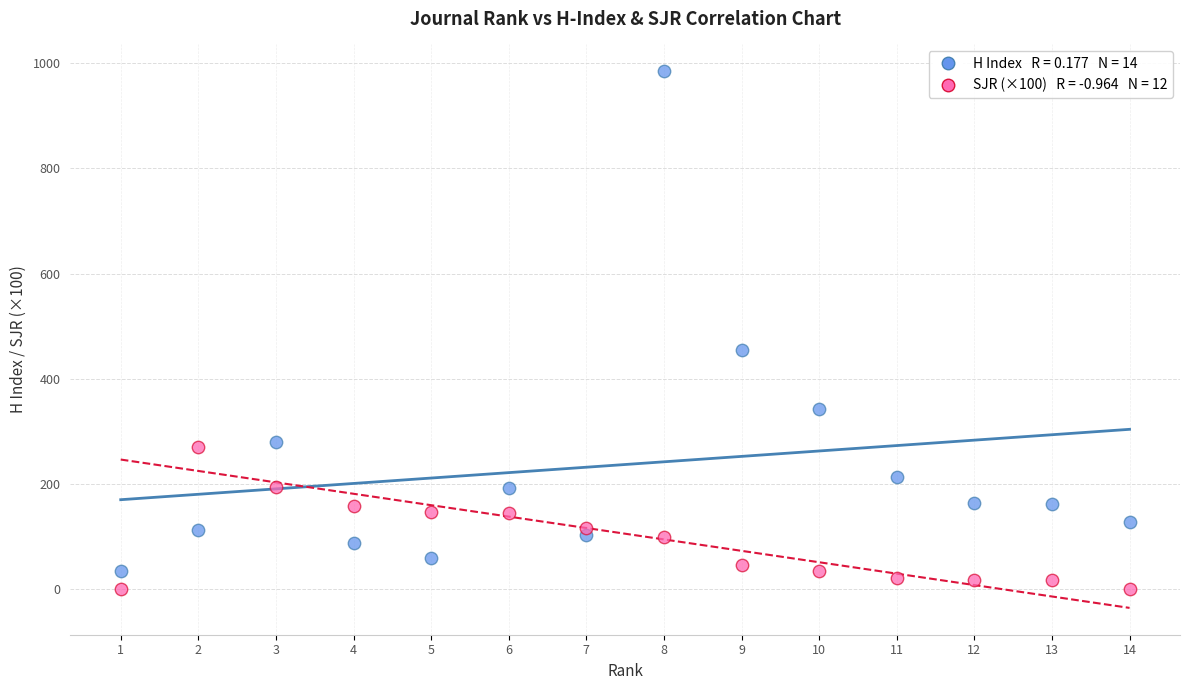

Across all data points, what is the range of X values (max minus min)?

13.0